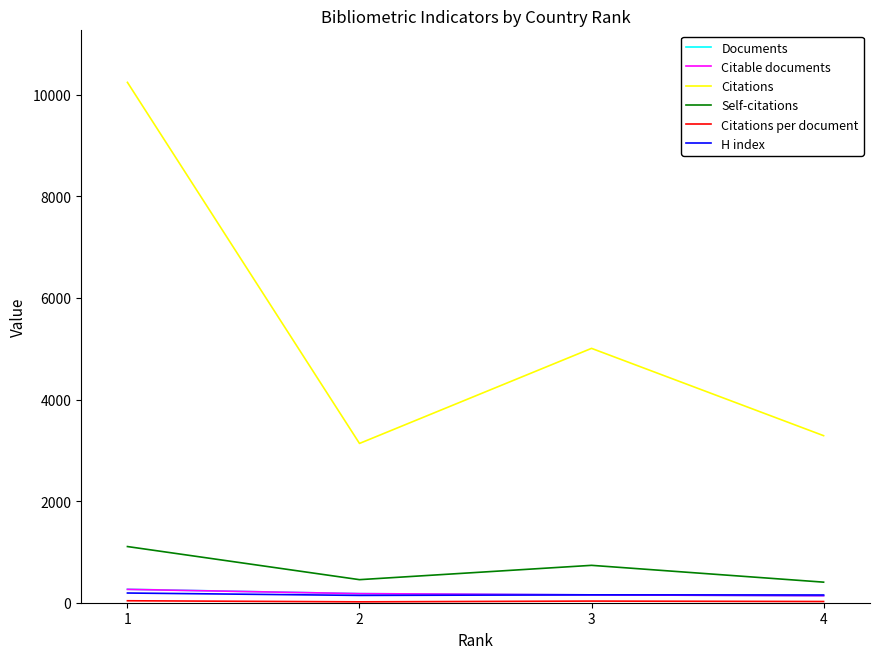

True or false: Self-citations and Citations cross at least once.

False